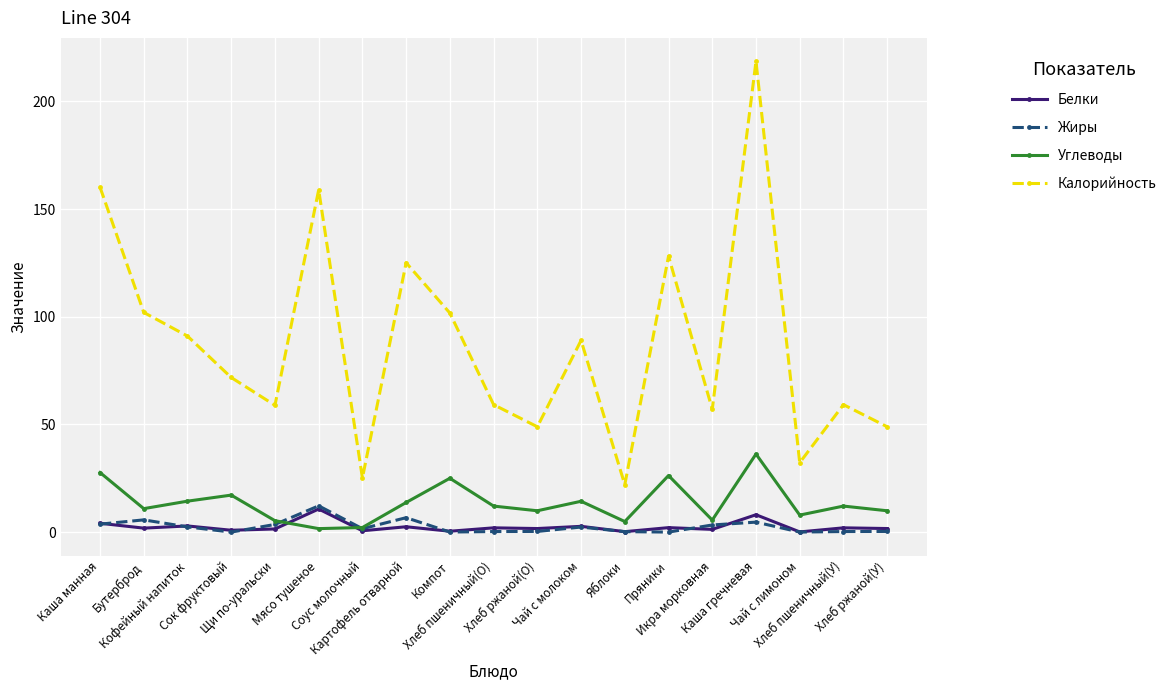

Which series has the largest total across all categories?

Калорийность